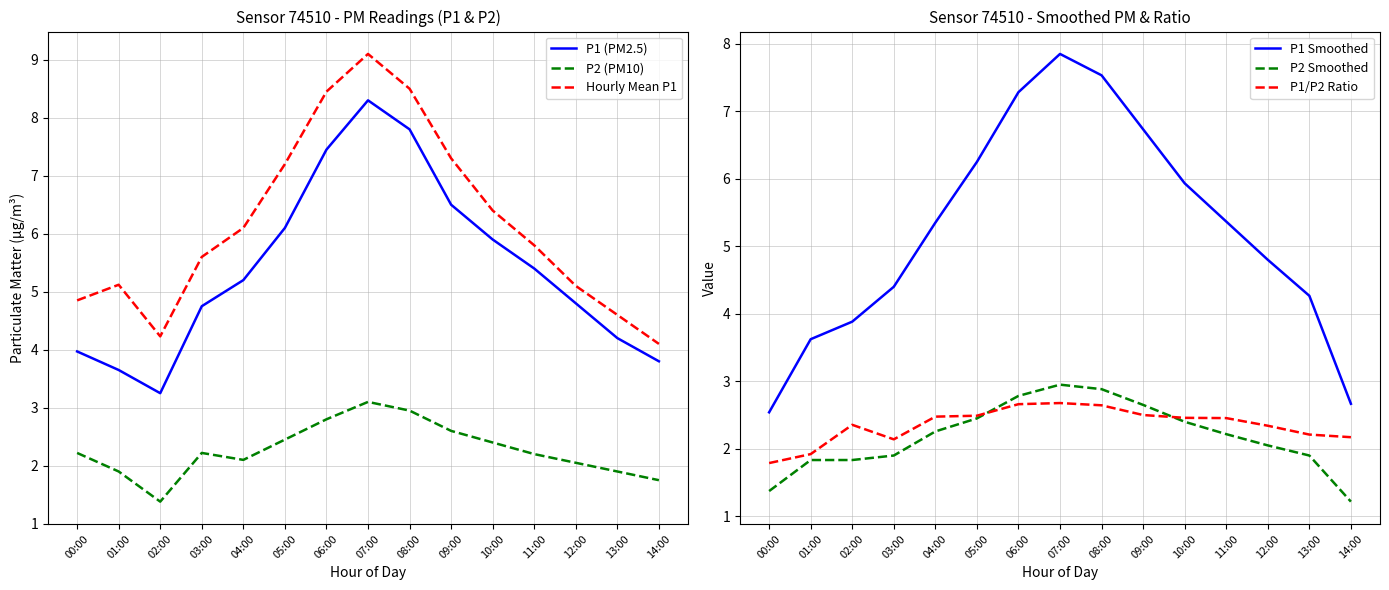

What is the difference between the P2 (PM10) values at 03:00 and 09:00?

0.4